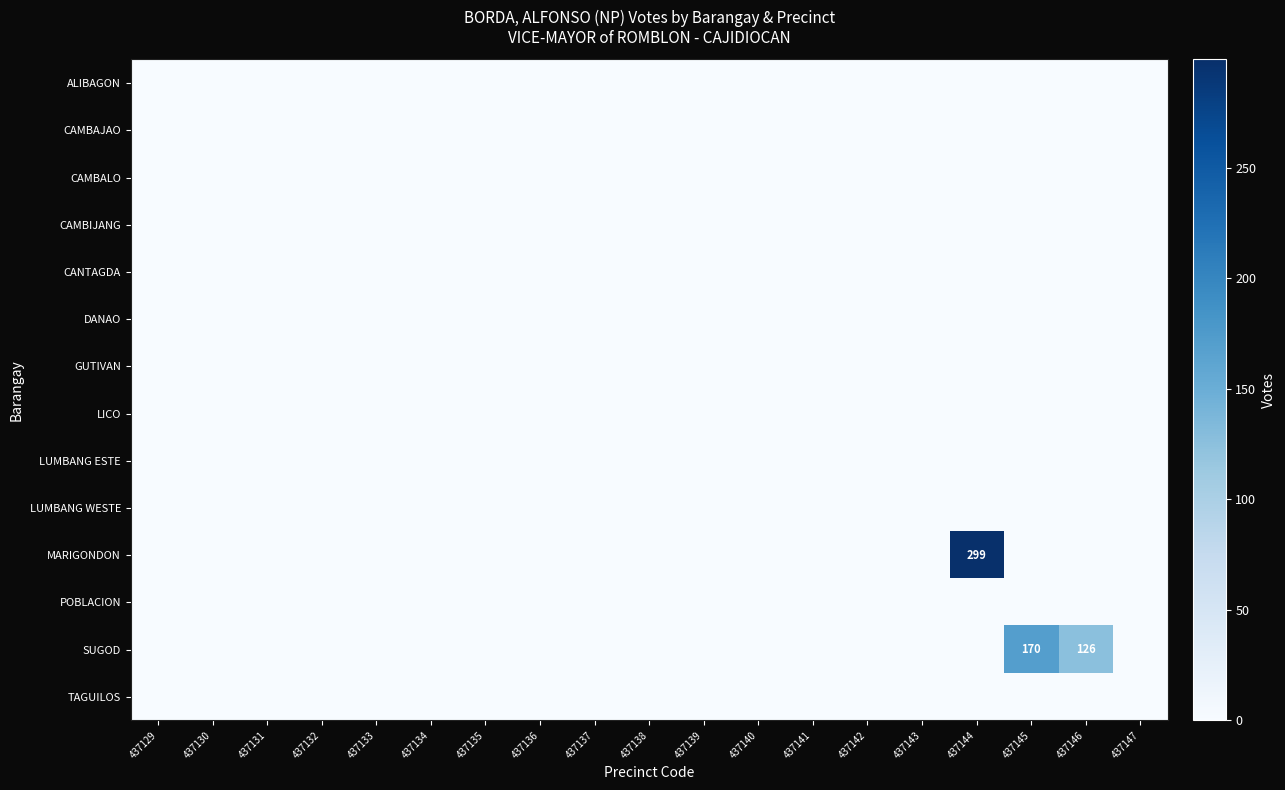

How many categories are shown in the chart?

19